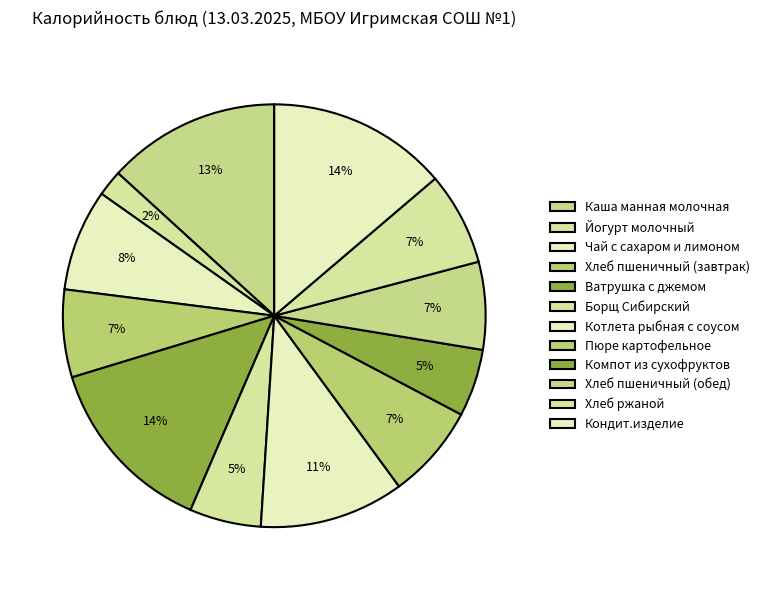

What is the change in value from Компот из сухофруктов to Кондит.изделие?

+143.3